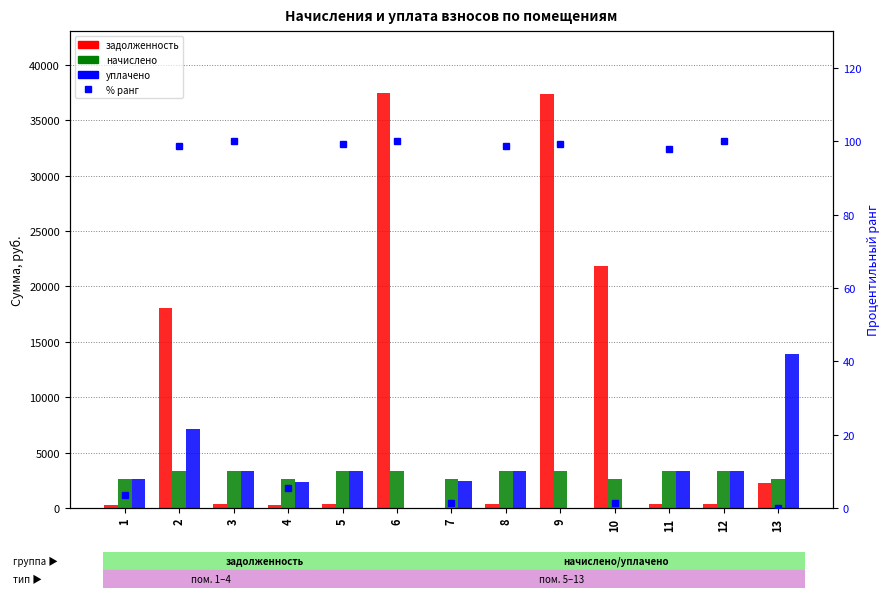

At which label does уплачено first exceed 3359?

2